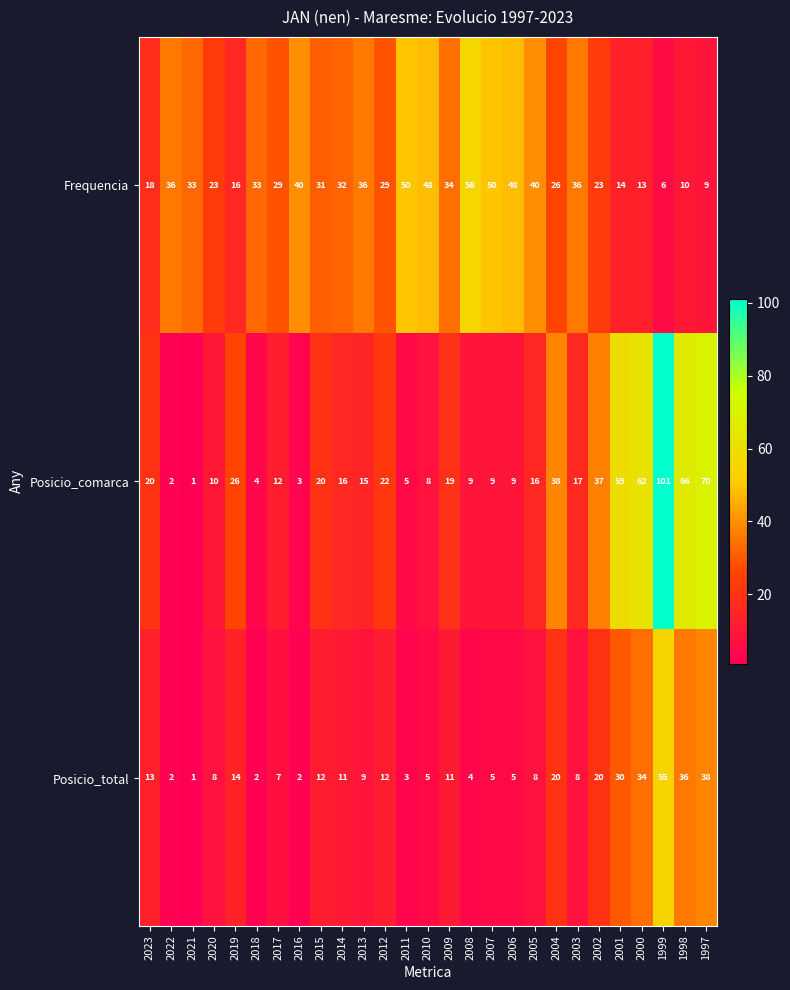

What is the average value of the Posicio_comarca series?

25